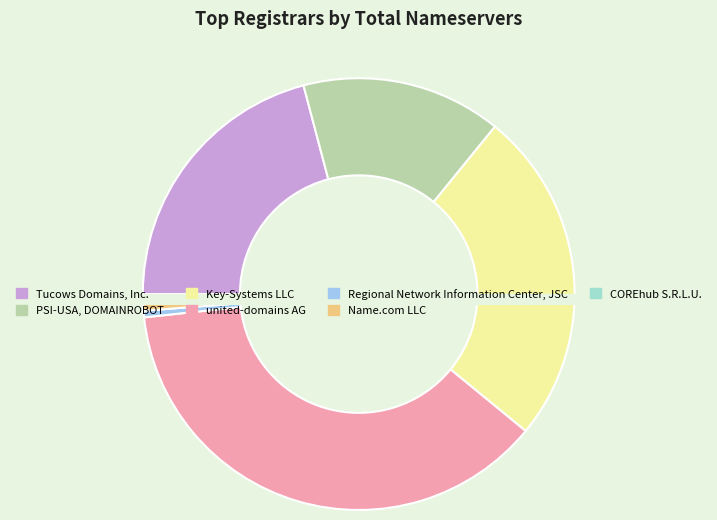

Does united-domains AG account for over 50% of the chart?

No